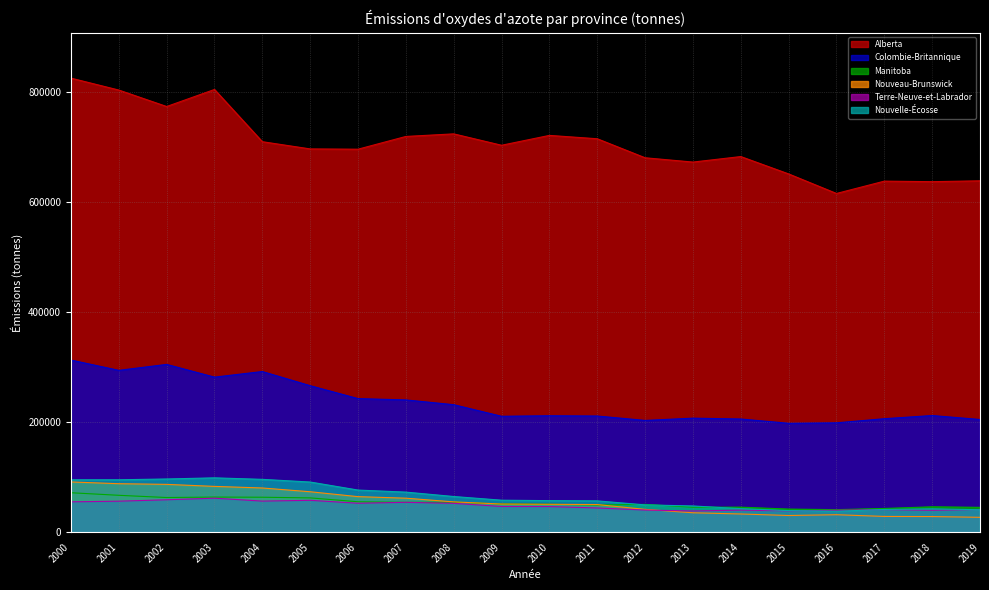

True or false: Nouveau-Brunswick and Alberta intersect in this chart.

False